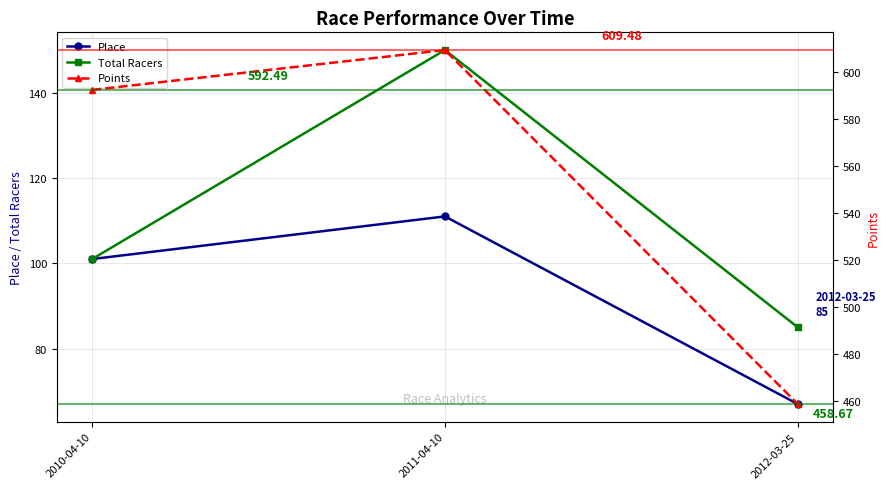

What is the label of the 2nd point from the right?

2011-04-10